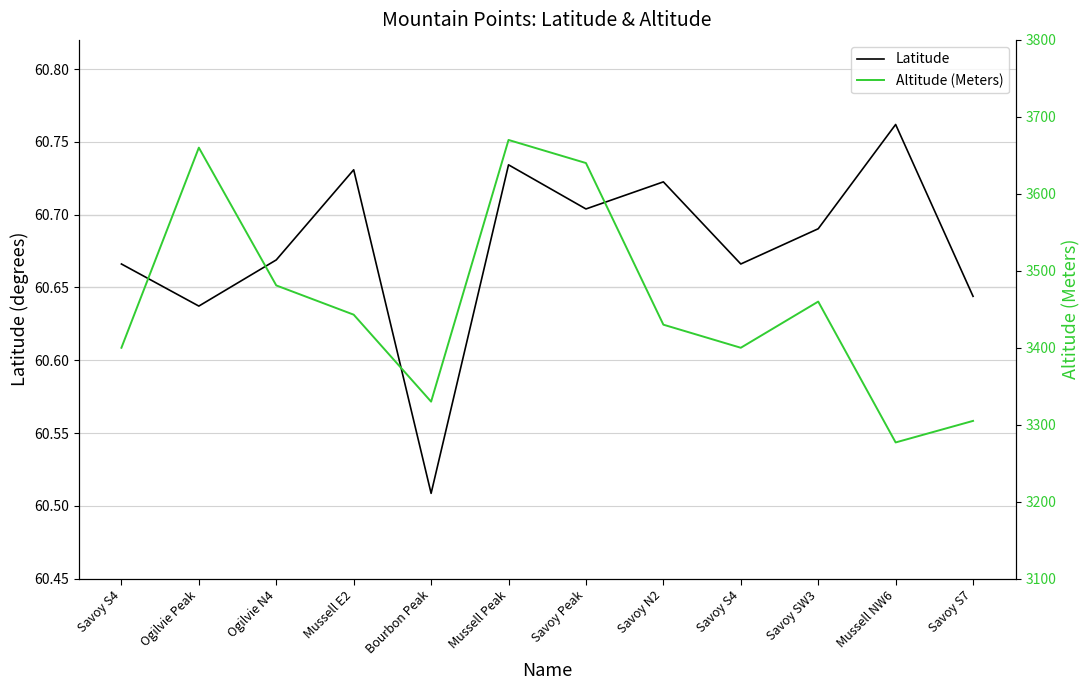

What is the maximum value shown in the chart?

3670.0